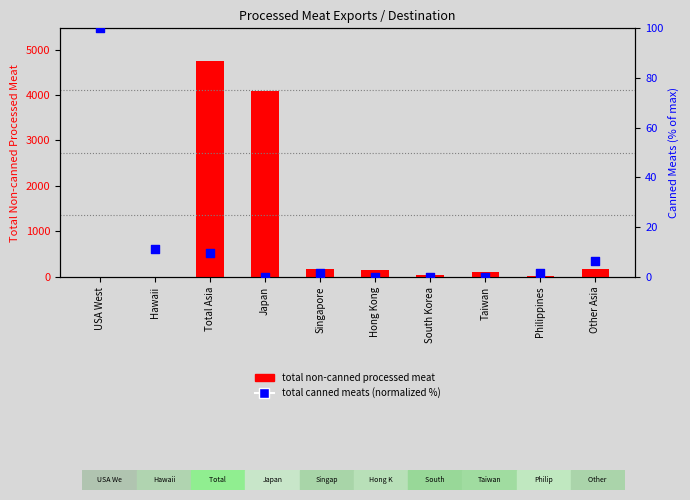

Which series contains the lowest Y value?

total non-canned processed meat